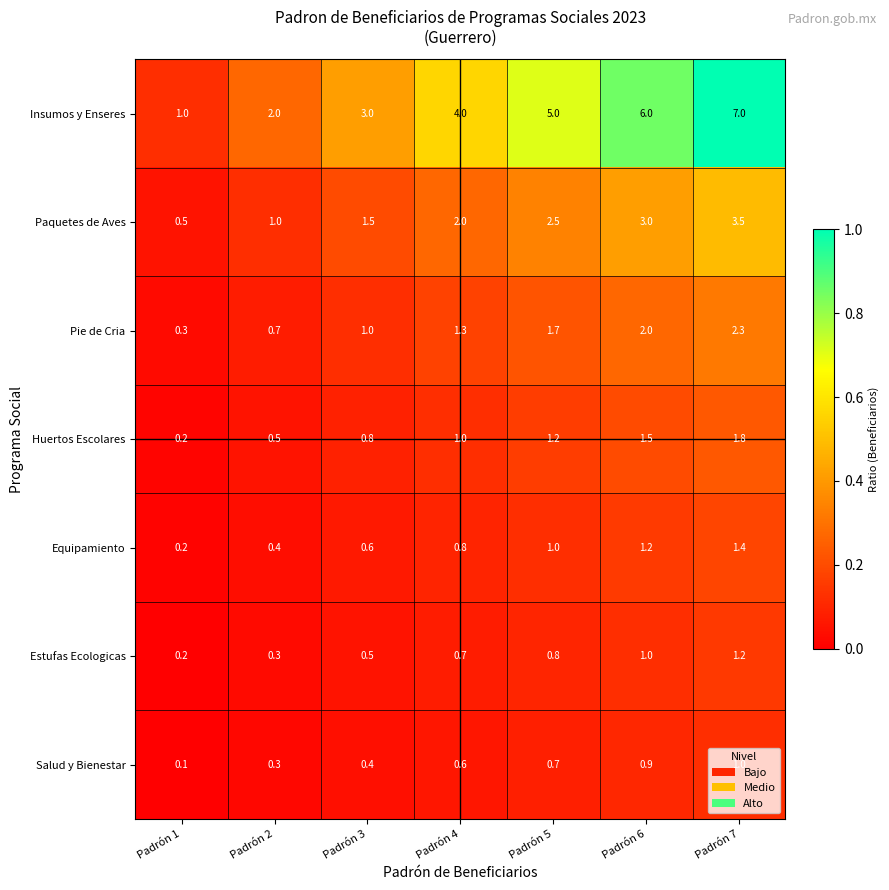

The Equipamiento series shows 1.2 at Padrón 6. True or false?

True